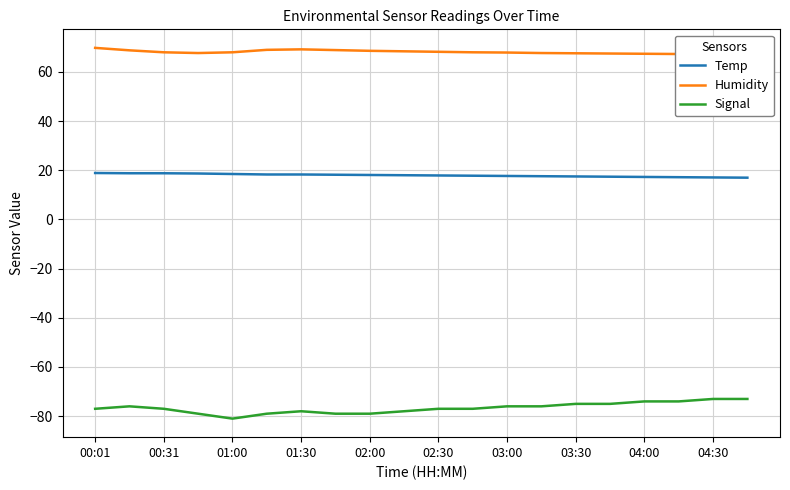

What is the minimum value for Temp?

17.0